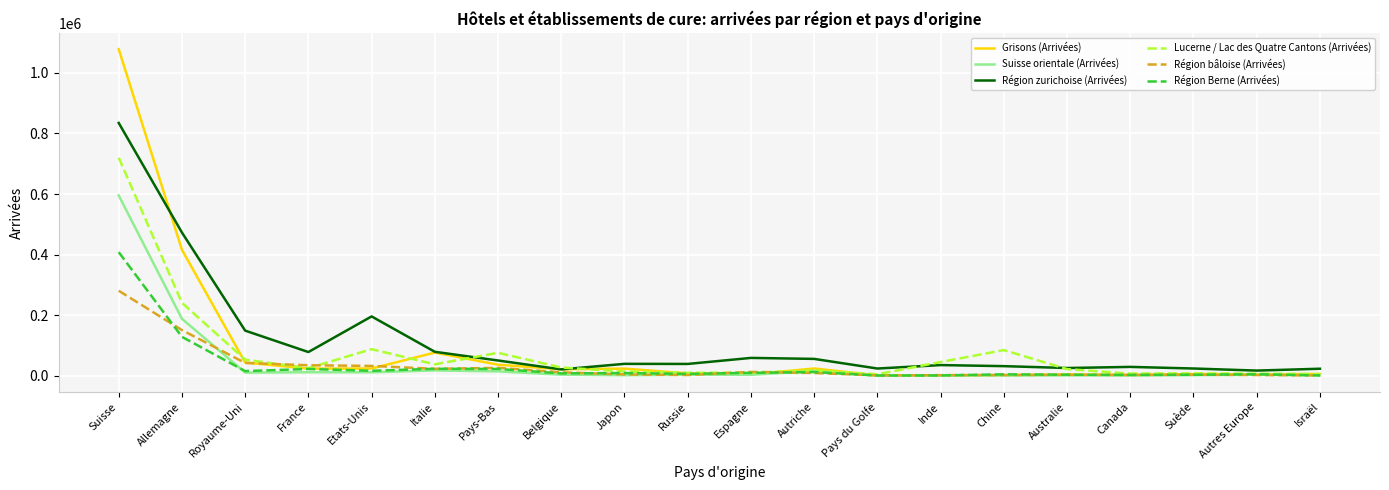

At how many categories does at least one series exceed 69455?

8